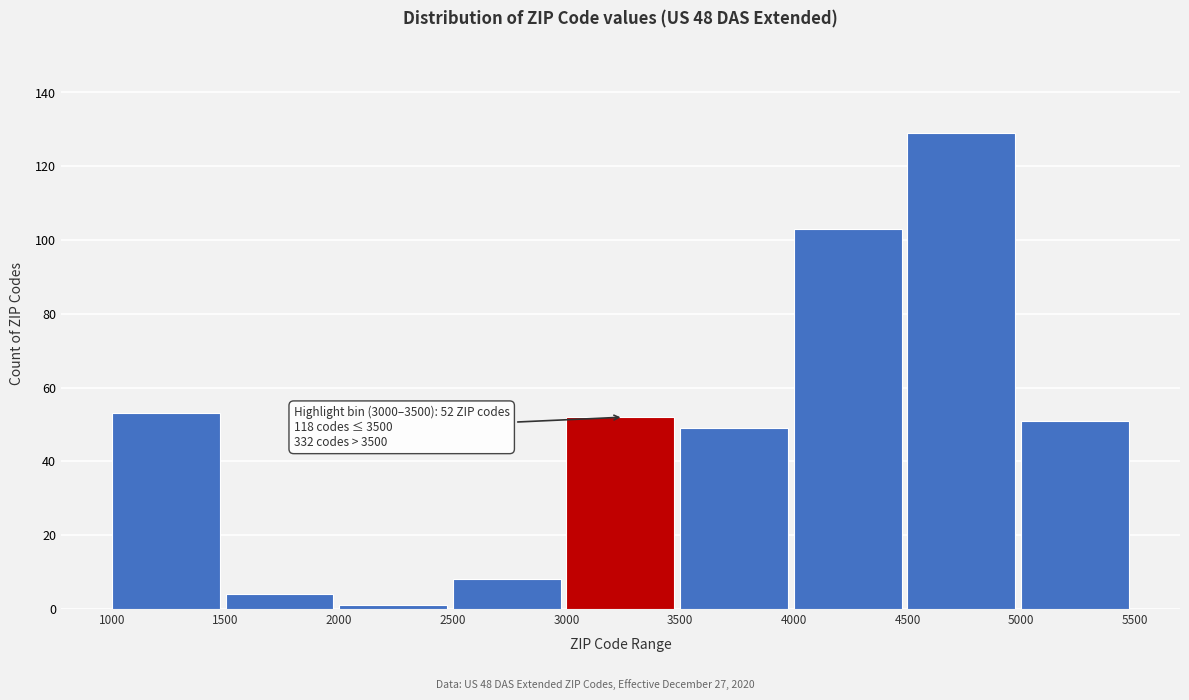

Which range on the x-axis has the tallest bar?

4500 to 5000